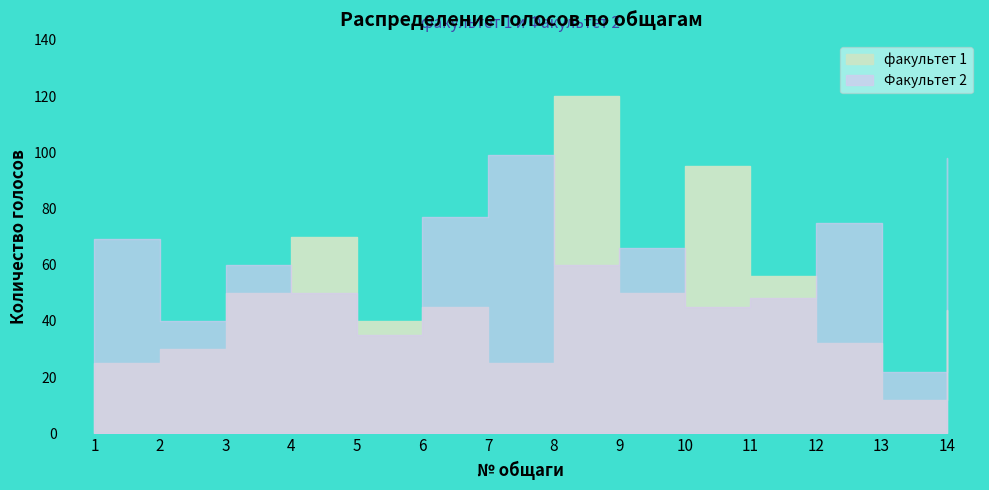

True or false: факультет 1 and Факультет 2 cross at least once.

True